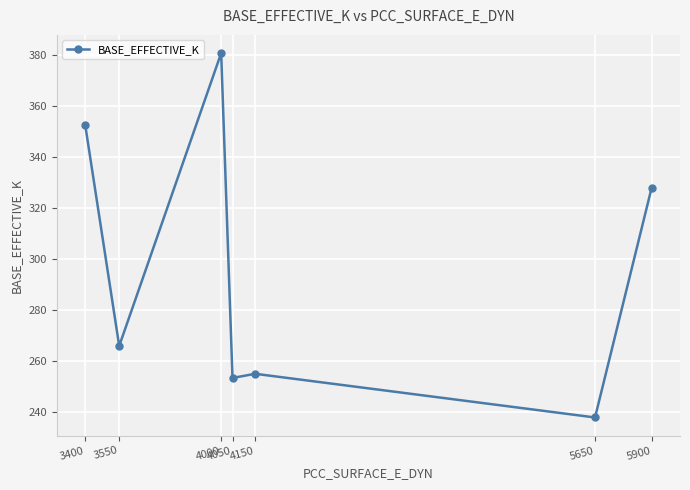

What is the smallest value displayed?

238.0